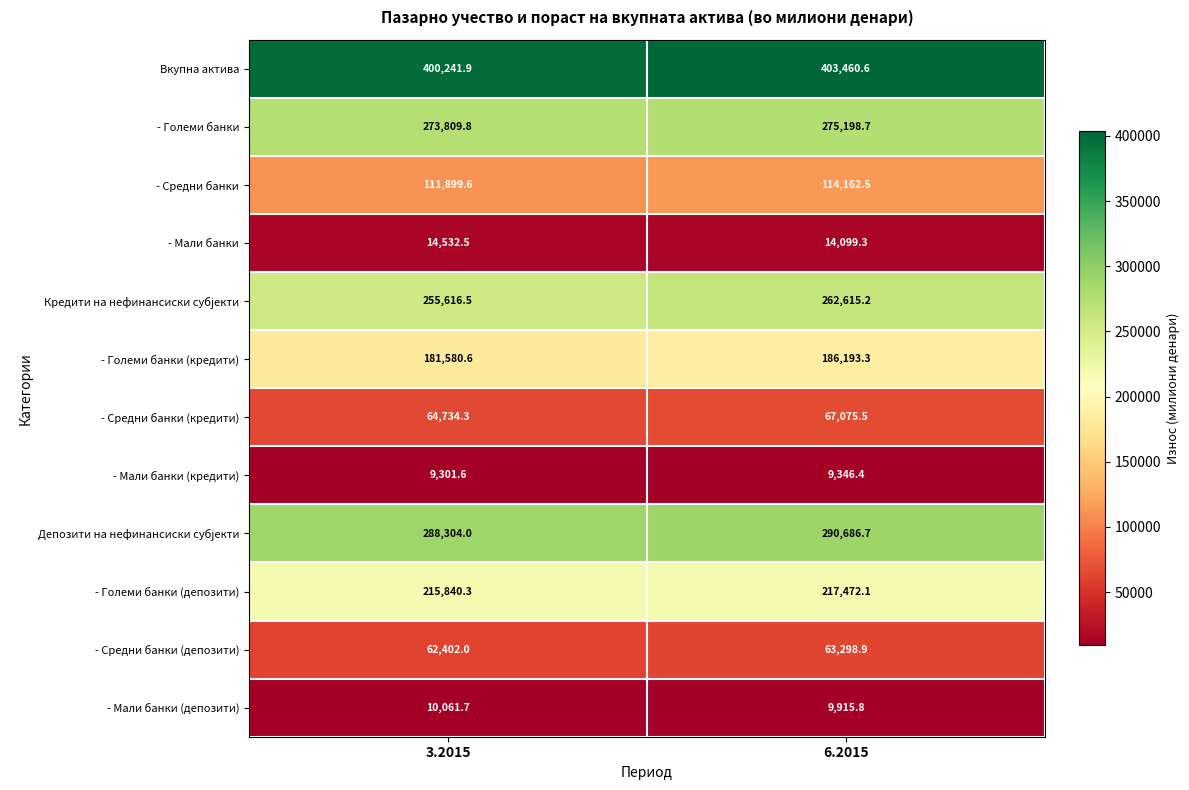

List the labels in order of Вкупна актива value, smallest first.

3.2015, 6.2015